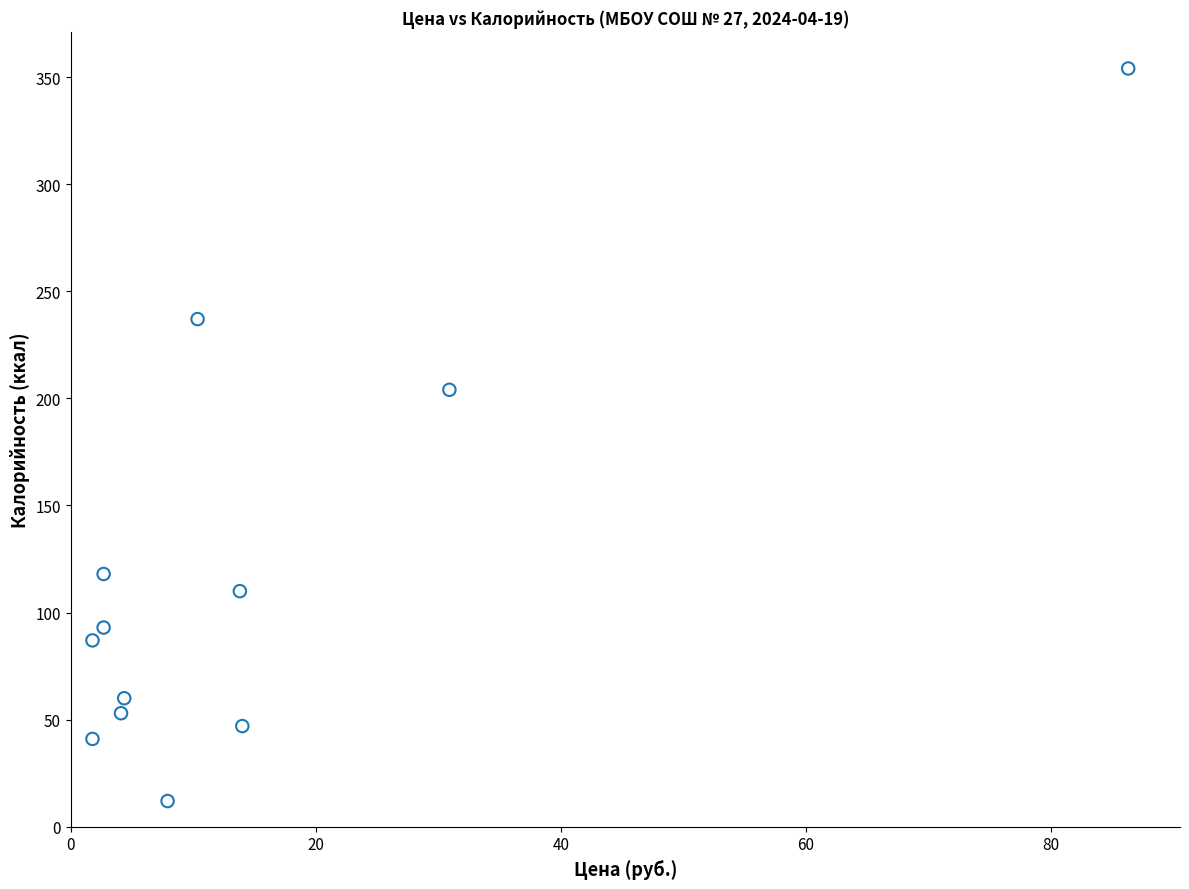

What is the average Y value?

118